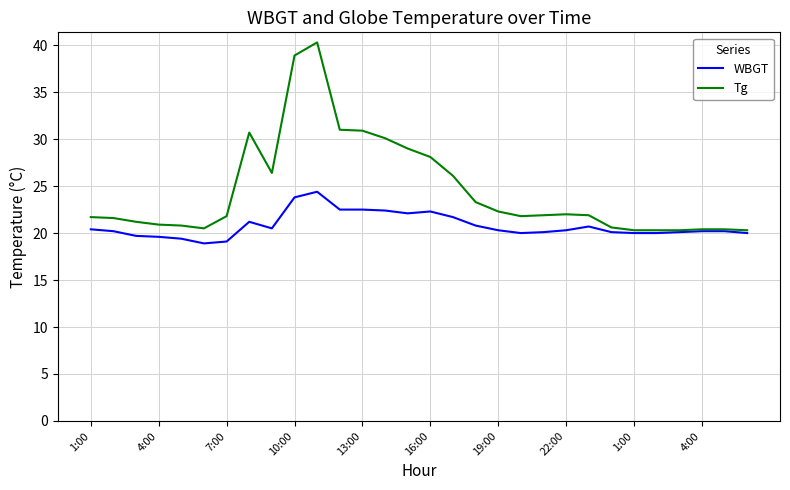

Which series has the largest total across all categories?

Tg